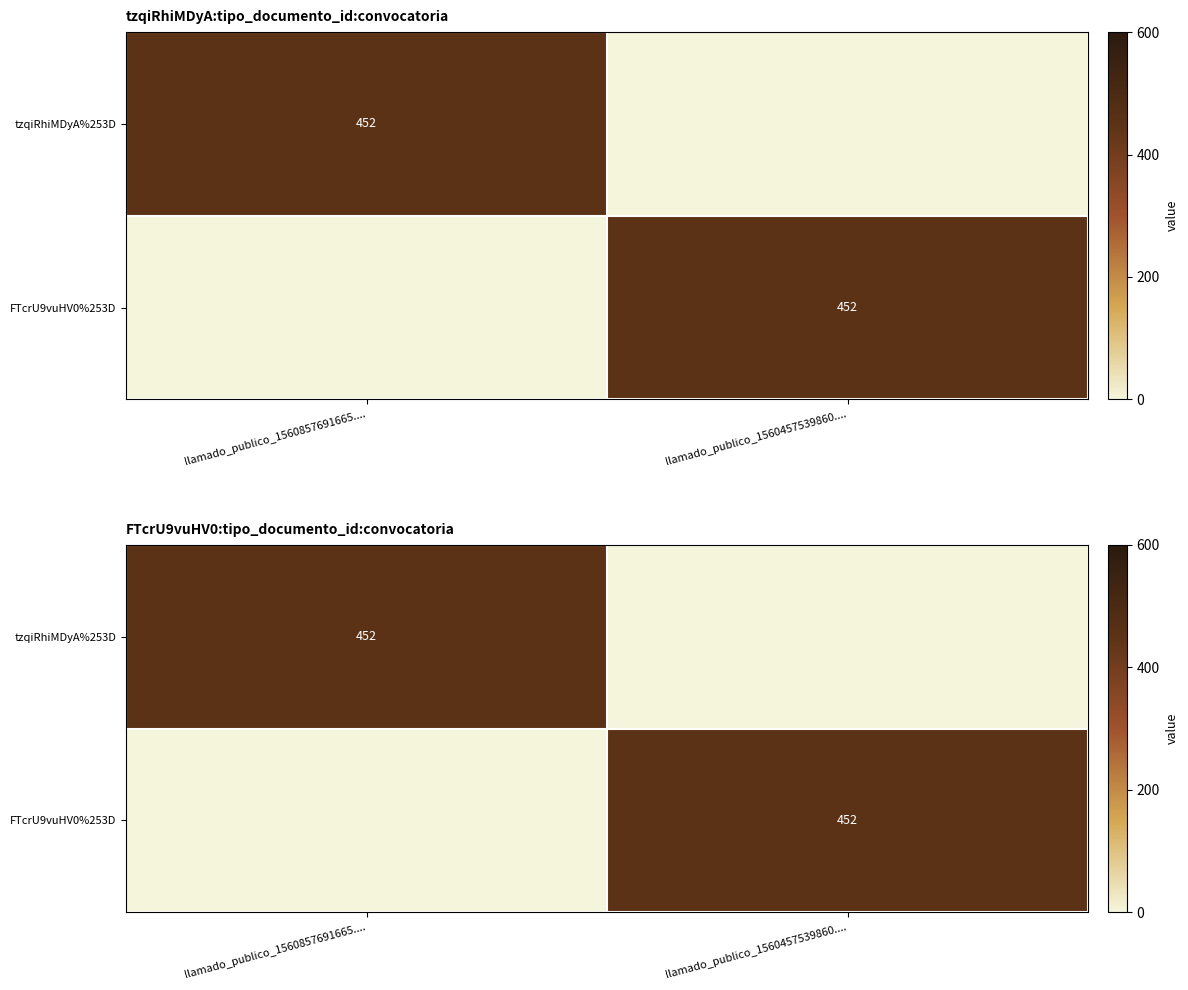

At which label does tzqiRhiMDyA%253D reach its peak?

llamado_publico_1560857691665....